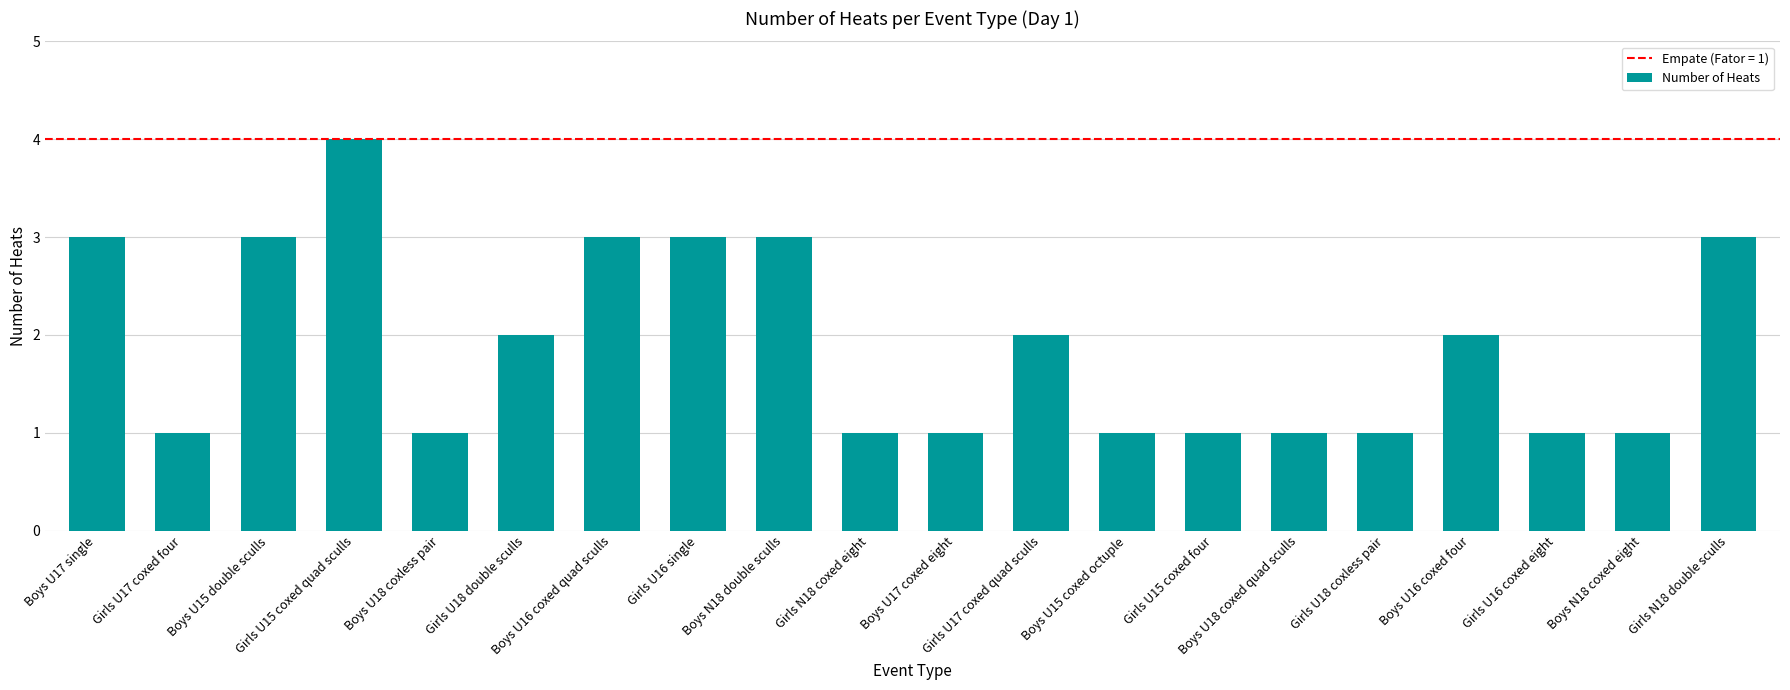

What is the greatest value displayed?

4